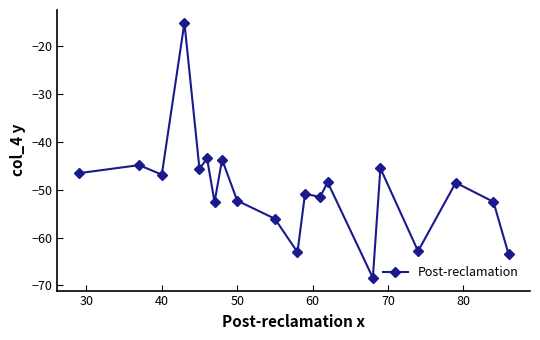

What is the difference between the maximum and minimum values?

53.4